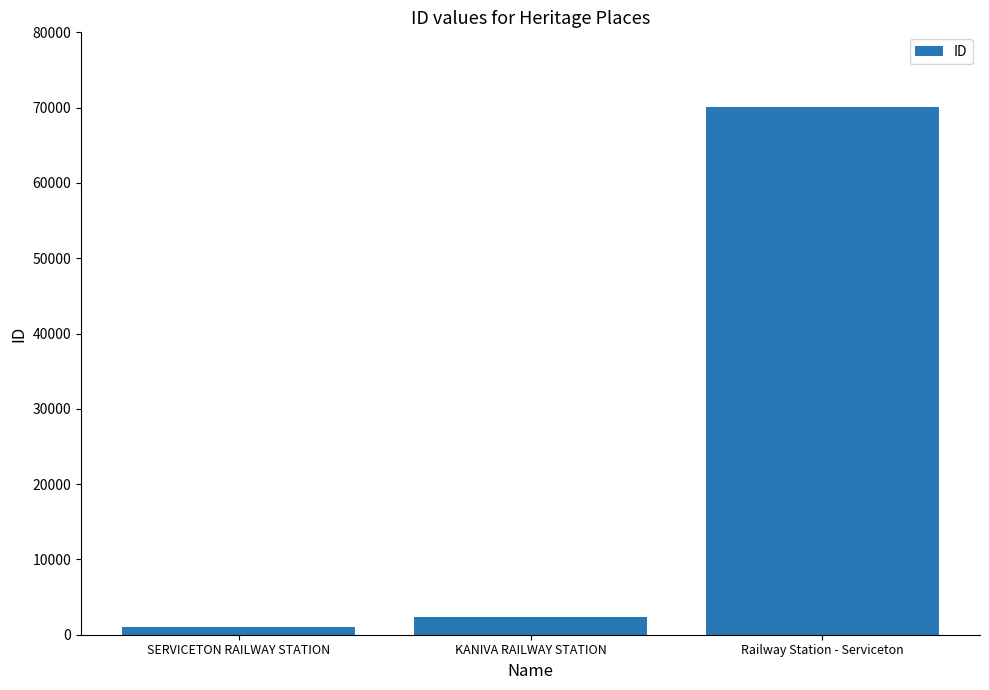

At which label is the value closest to 35539?

KANIVA RAILWAY STATION